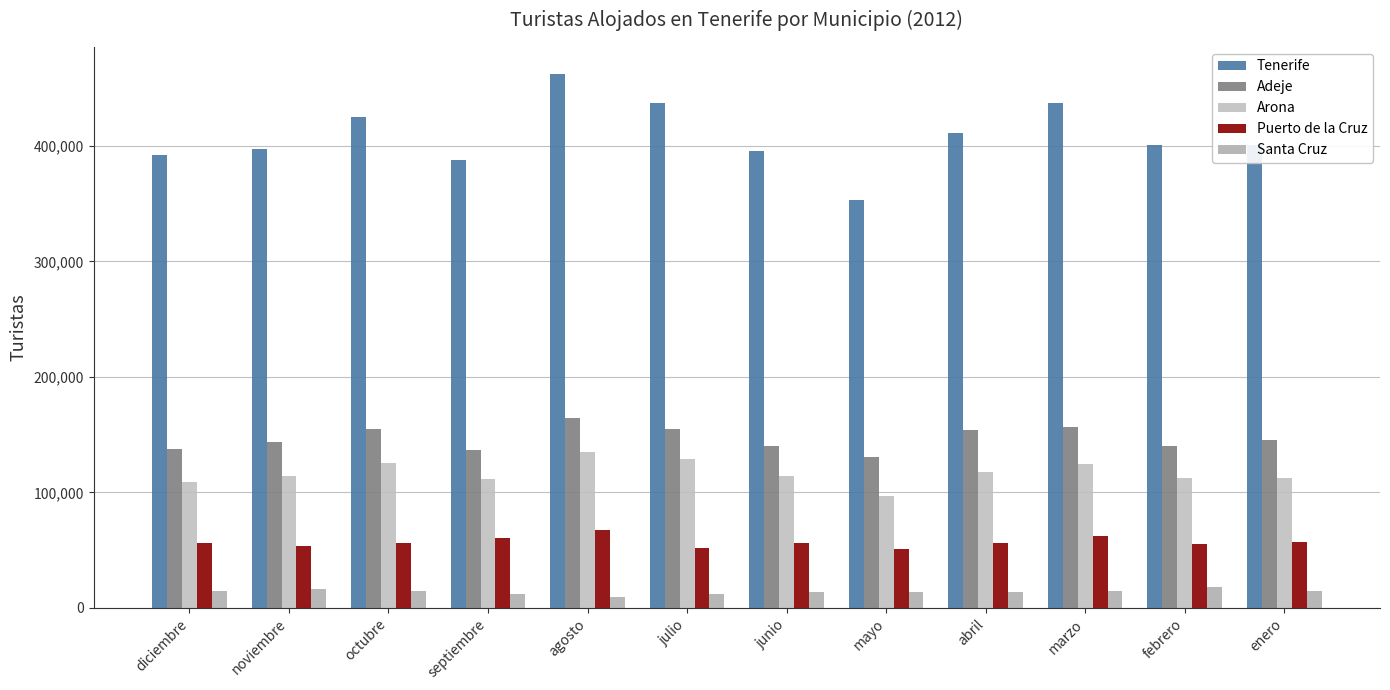

How many groups of bars are there?

12